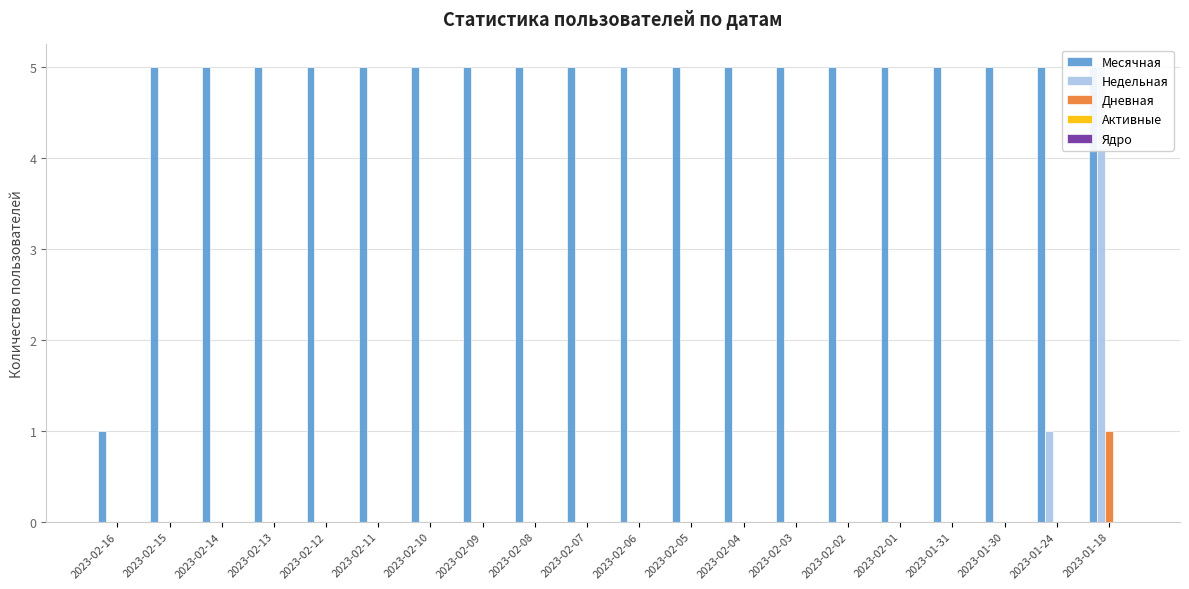

Reading left to right, extract all data points from this chart.

Месячная: 2023-02-16=1	2023-02-15=5	2023-02-14=5	2023-02-13=5	2023-02-12=5	2023-02-11=5	2023-02-10=5	2023-02-09=5	2023-02-08=5	2023-02-07=5	2023-02-06=5	2023-02-05=5	2023-02-04=5	2023-02-03=5	2023-02-02=5	2023-02-01=5	2023-01-31=5	2023-01-30=5	2023-01-24=5	2023-01-18=5
Недельная: 2023-02-16=0	2023-02-15=0	2023-02-14=0	2023-02-13=0	2023-02-12=0	2023-02-11=0	2023-02-10=0	2023-02-09=0	2023-02-08=0	2023-02-07=0	2023-02-06=0	2023-02-05=0	2023-02-04=0	2023-02-03=0	2023-02-02=0	2023-02-01=0	2023-01-31=0	2023-01-30=0	2023-01-24=1	2023-01-18=5
Дневная: 2023-02-16=0	2023-02-15=0	2023-02-14=0	2023-02-13=0	2023-02-12=0	2023-02-11=0	2023-02-10=0	2023-02-09=0	2023-02-08=0	2023-02-07=0	2023-02-06=0	2023-02-05=0	2023-02-04=0	2023-02-03=0	2023-02-02=0	2023-02-01=0	2023-01-31=0	2023-01-30=0	2023-01-24=0	2023-01-18=1
Активные: 2023-02-16=0	2023-02-15=0	2023-02-14=0	2023-02-13=0	2023-02-12=0	2023-02-11=0	2023-02-10=0	2023-02-09=0	2023-02-08=0	2023-02-07=0	2023-02-06=0	2023-02-05=0	2023-02-04=0	2023-02-03=0	2023-02-02=0	2023-02-01=0	2023-01-31=0	2023-01-30=0	2023-01-24=0	2023-01-18=0
Ядро: 2023-02-16=0	2023-02-15=0	2023-02-14=0	2023-02-13=0	2023-02-12=0	2023-02-11=0	2023-02-10=0	2023-02-09=0	2023-02-08=0	2023-02-07=0	2023-02-06=0	2023-02-05=0	2023-02-04=0	2023-02-03=0	2023-02-02=0	2023-02-01=0	2023-01-31=0	2023-01-30=0	2023-01-24=0	2023-01-18=0